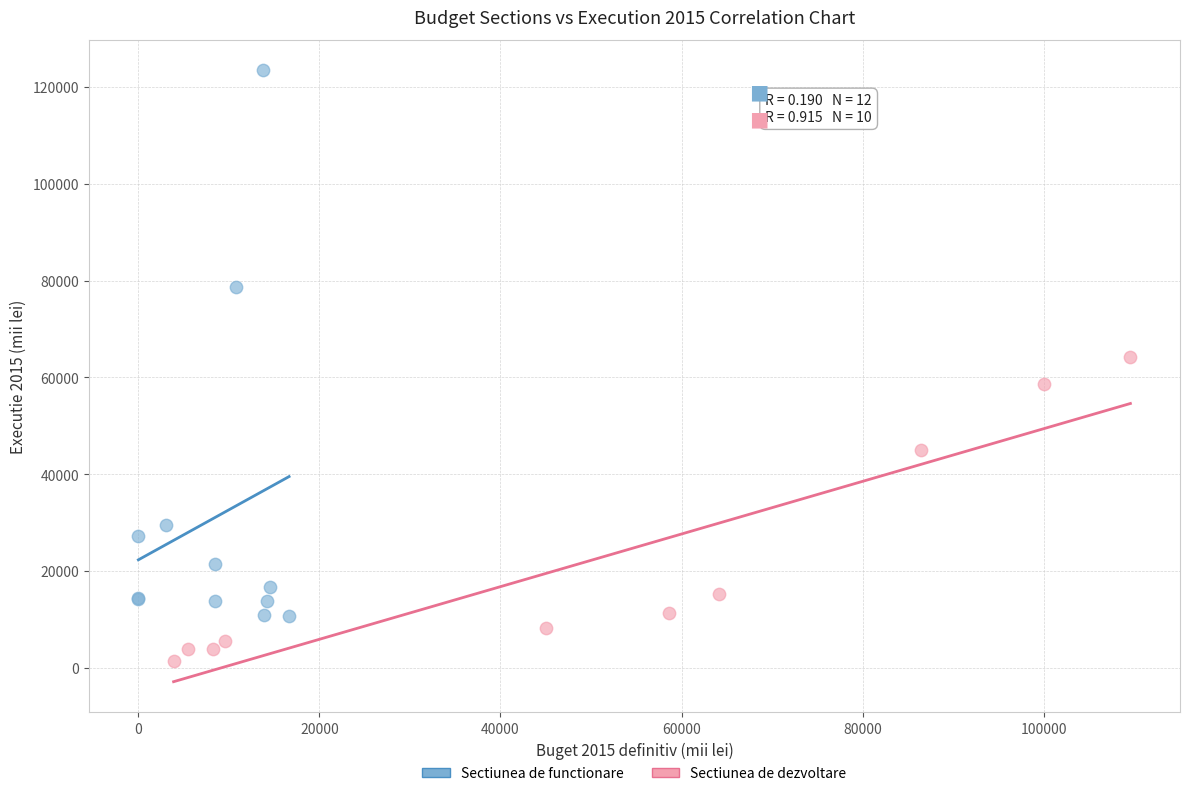

Which series contains the lowest Y value?

Sectiunea de dezvoltare